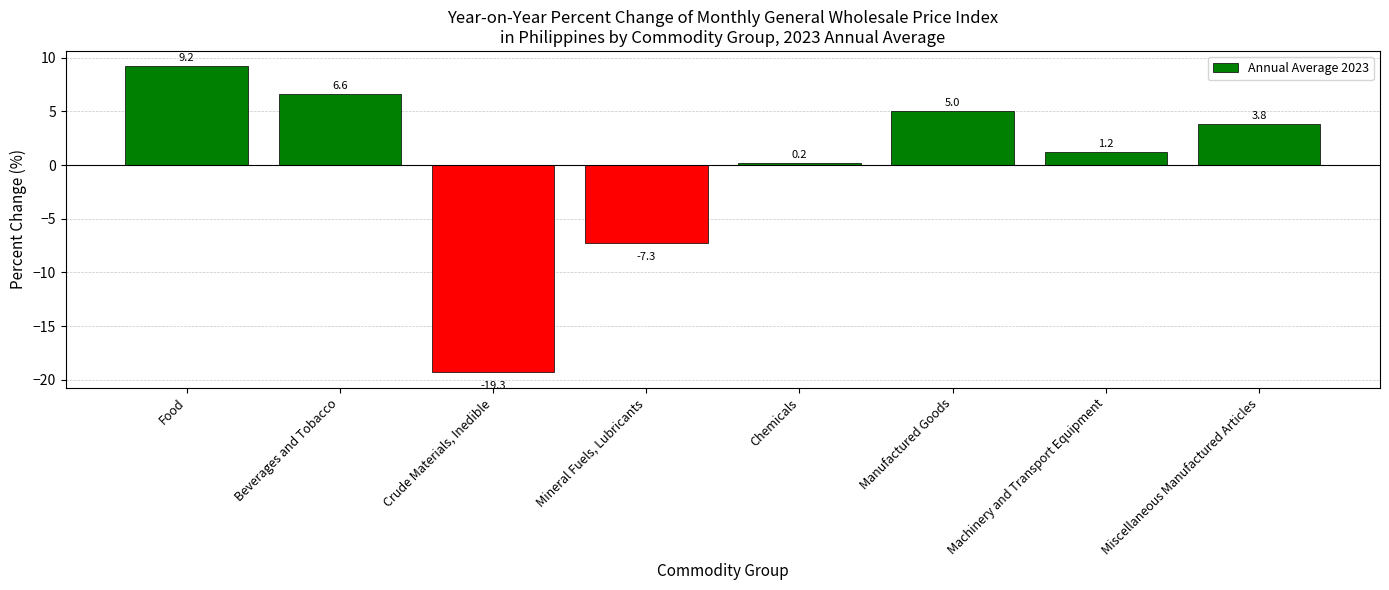

What is the sum of the values at Beverages and Tobacco and Manufactured Goods?

11.6